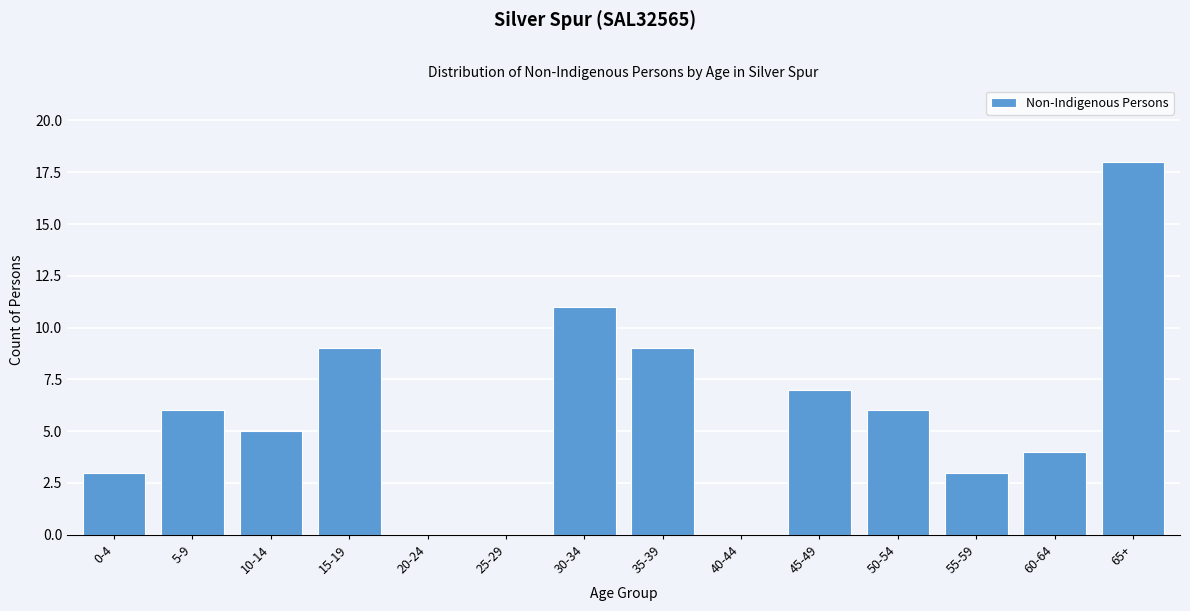

Reading right to left, transcribe all the data shown in this chart.

65+=18	60-64=4	55-59=3	50-54=6	45-49=7	40-44=0	35-39=9	30-34=11	25-29=0	20-24=0	15-19=9	10-14=5	5-9=6	0-4=3